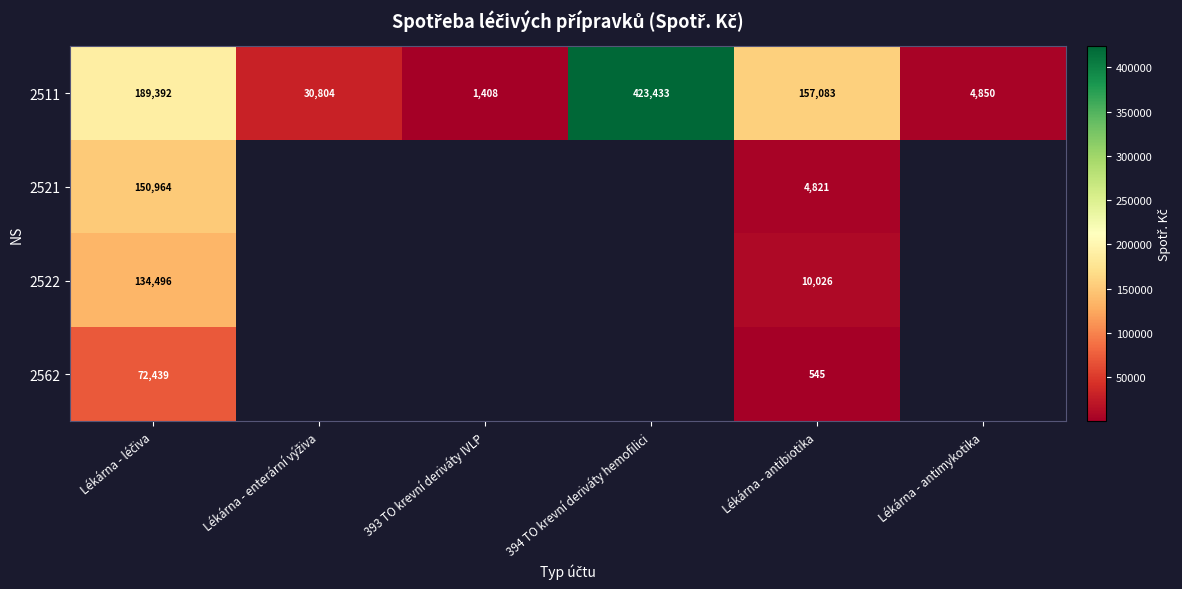

What is the total value across all series at Lékárna - antibiotika?

172475